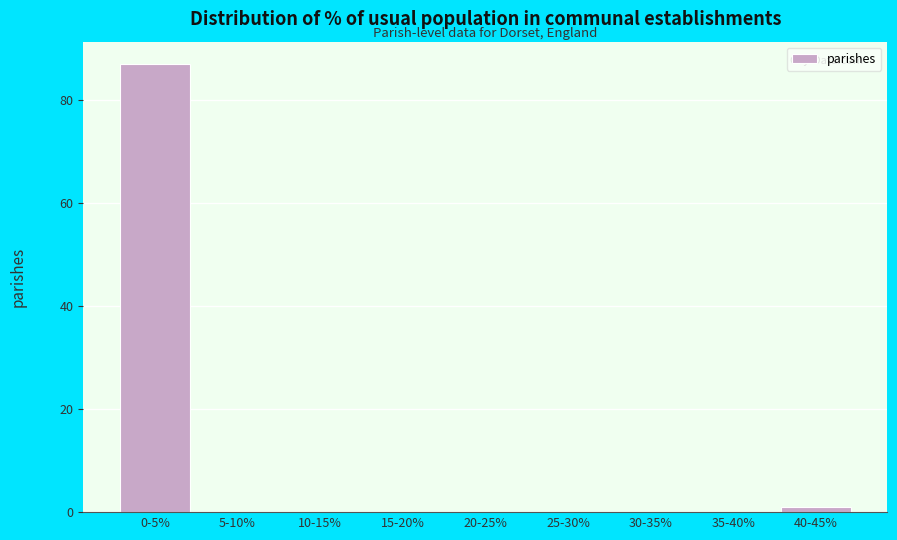

Reading left to right, transcribe all the data shown in this chart.

0-5%=87	5-10%=0	10-15%=0	15-20%=0	20-25%=0	25-30%=0	30-35%=0	35-40%=0	40-45%=1